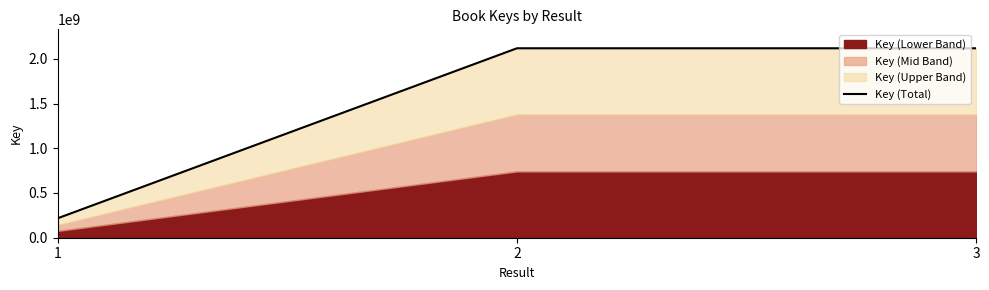

Between 3 and 2, which is larger?

3